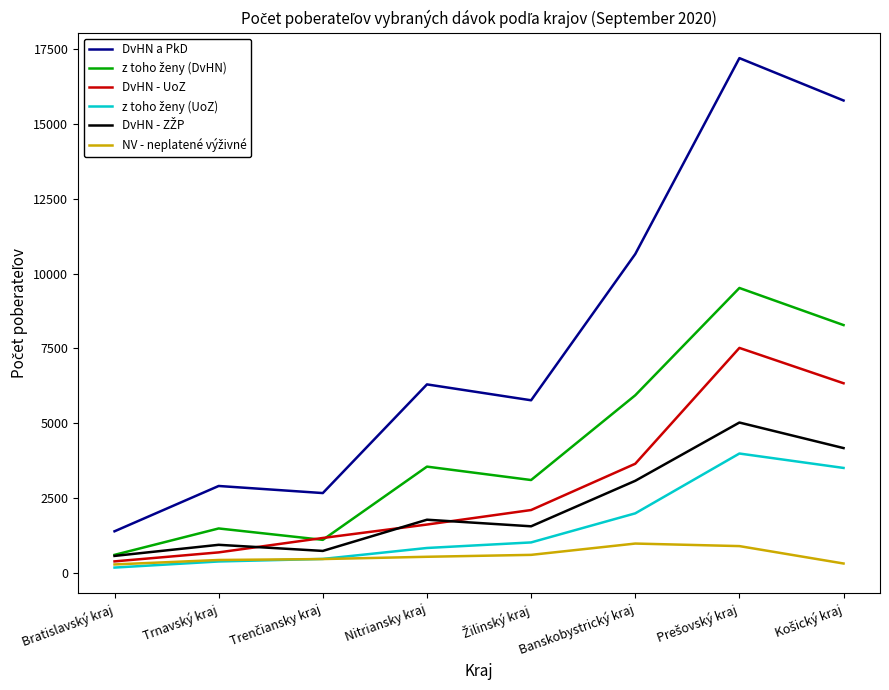

What is the spread (max minus min) of values at Trnavský kraj?

2524